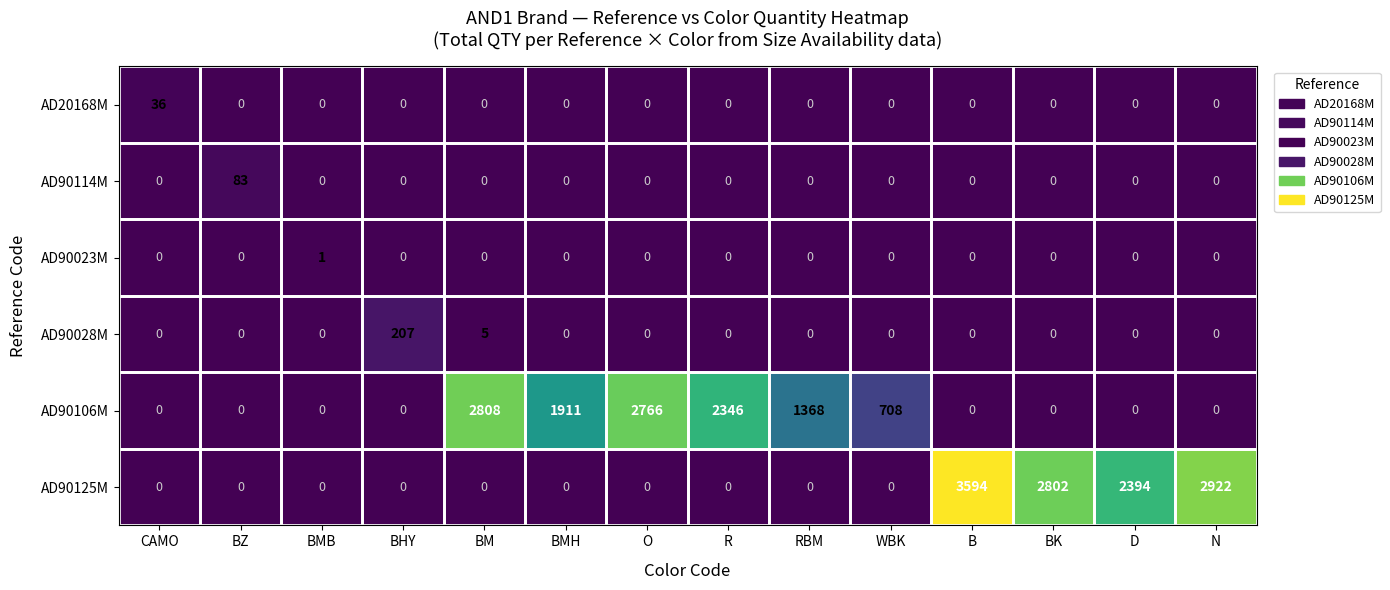

What is the spread (max minus min) of values at BMH?

1911